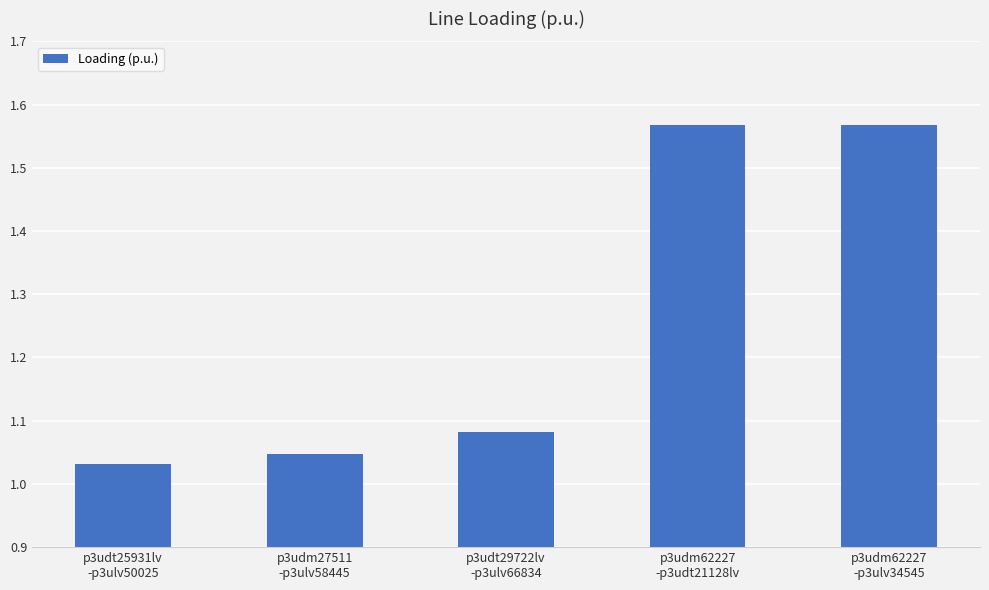

What is the difference between the second highest and minimum values?

0.5